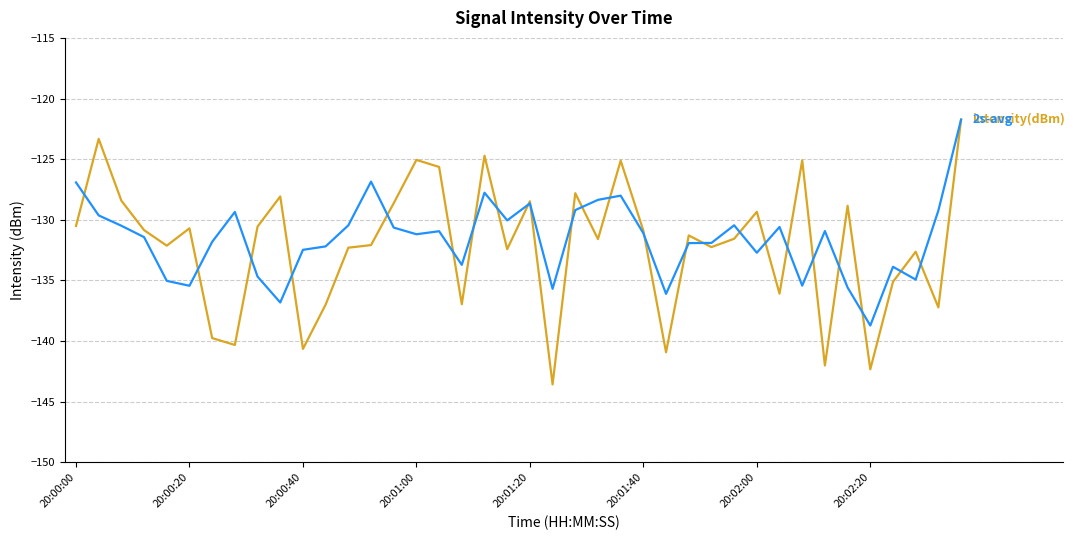

What is the smallest value displayed?

-143.6